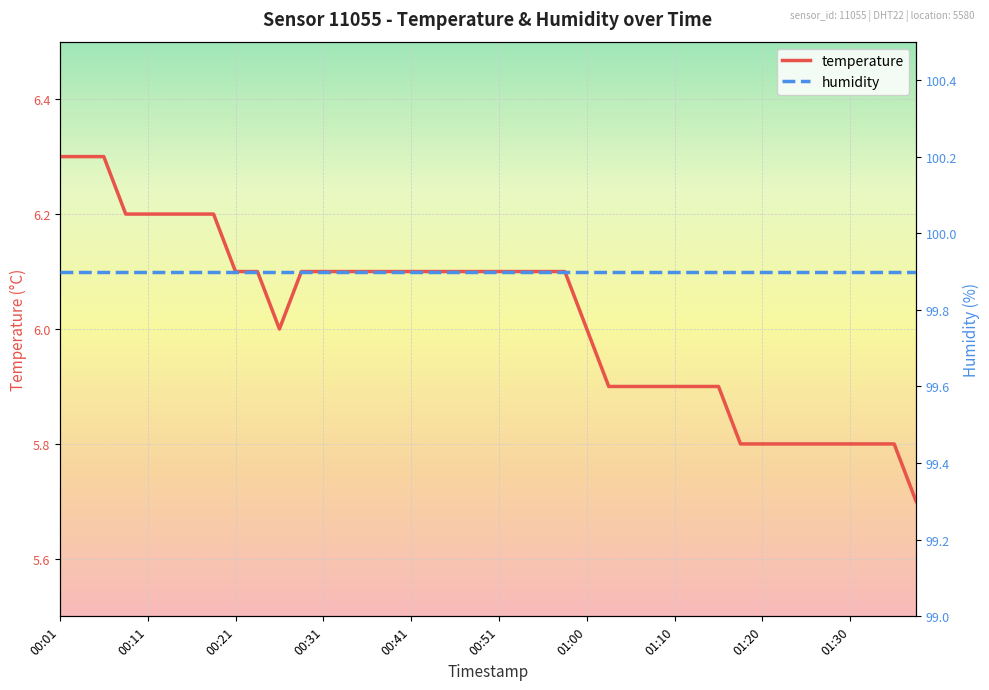

What position from the right is 2022-12-07T00:58:22?

17